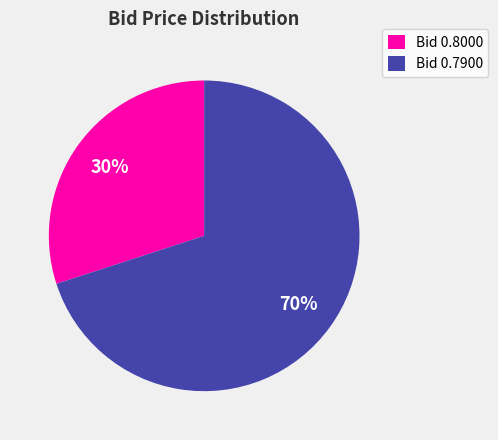

To the nearest percent, what is the average slice percentage?

50%